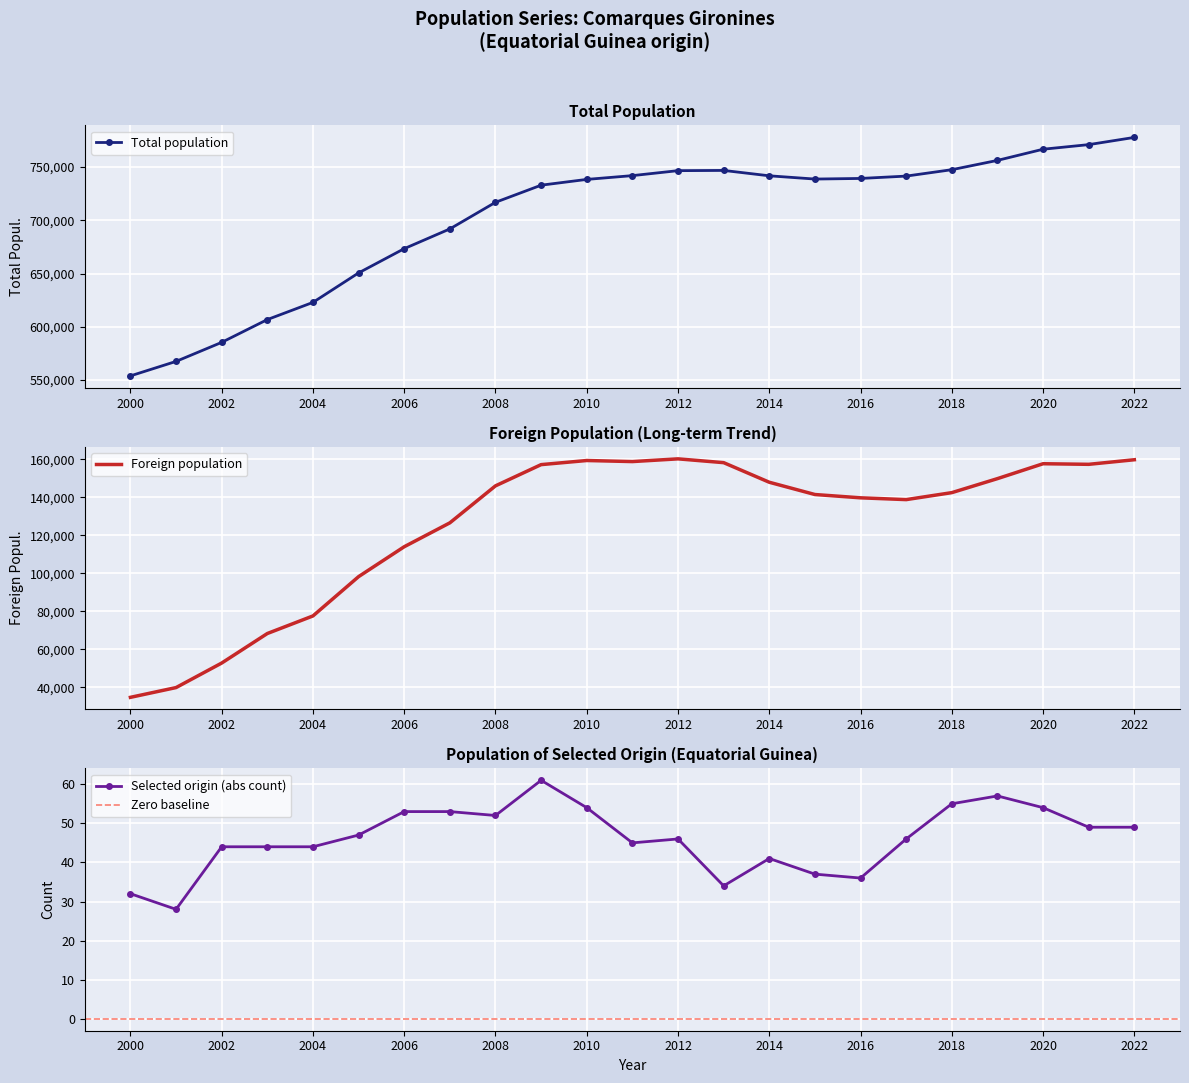

What is the maximum value for Foreign population?

160336